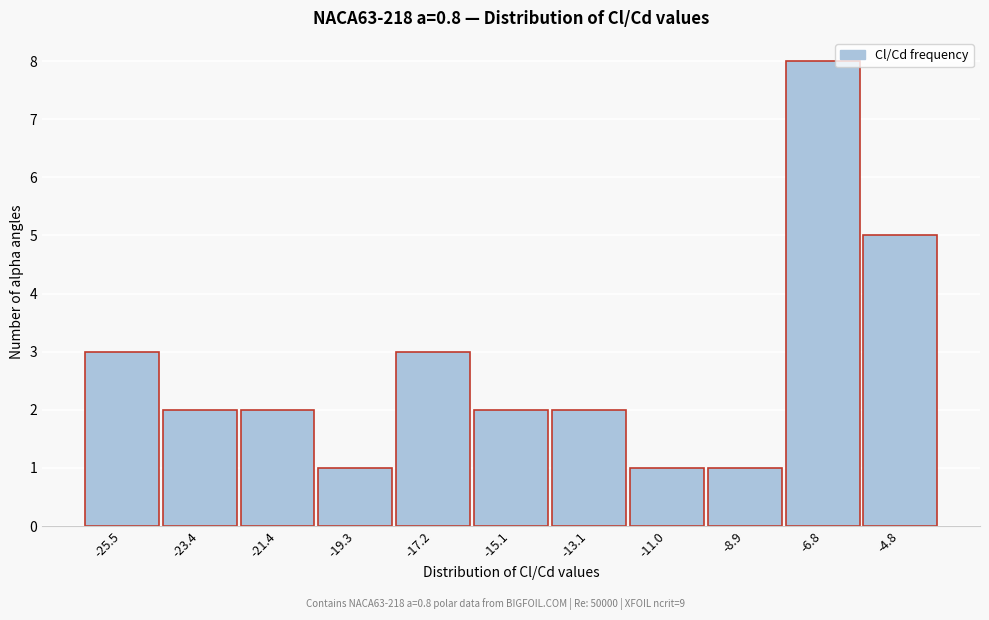

Reading right to left, list all the values displayed in this chart.

5	8	1	1	2	2	3	1	2	2	3